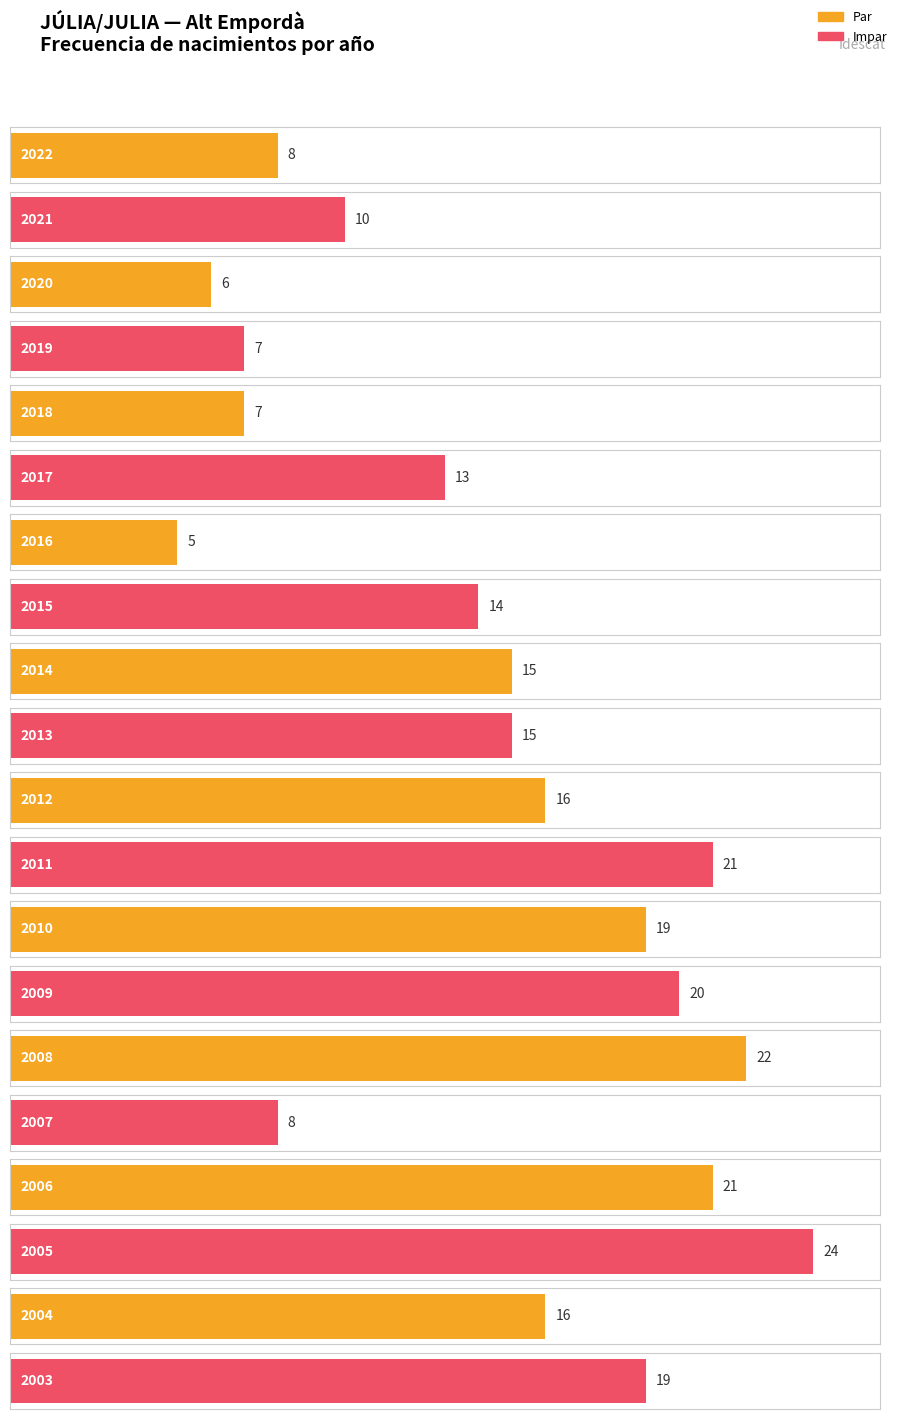

What is the value of the 11th bar from the left?

16